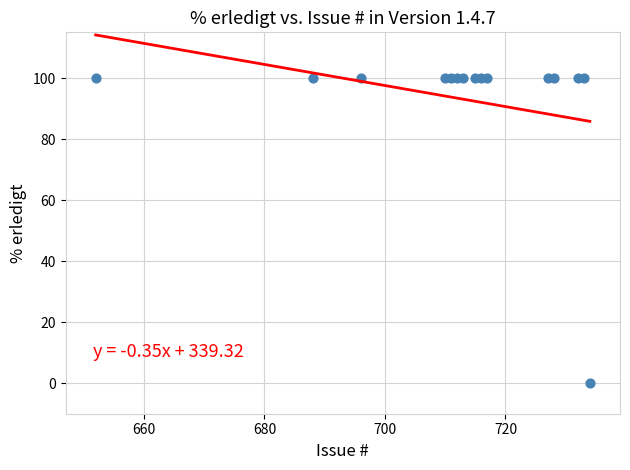

What is the range of X values (max minus min)?

82